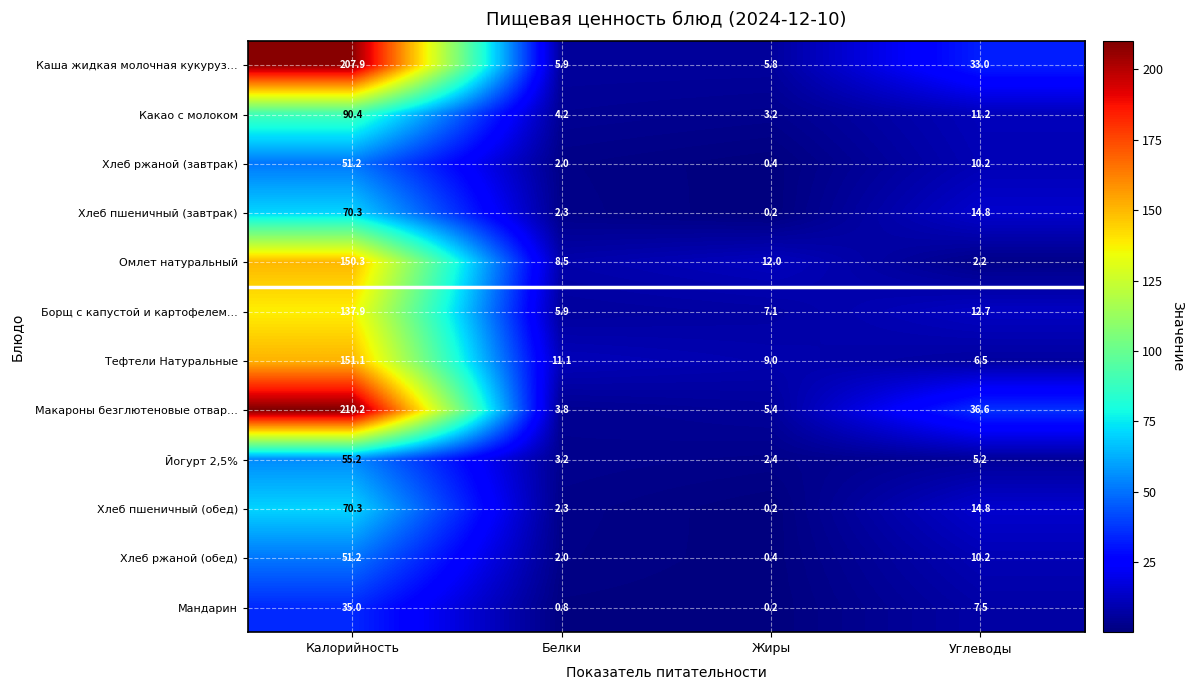

What is the sum of all Борщ с капустой и картофелем... values?

163.6